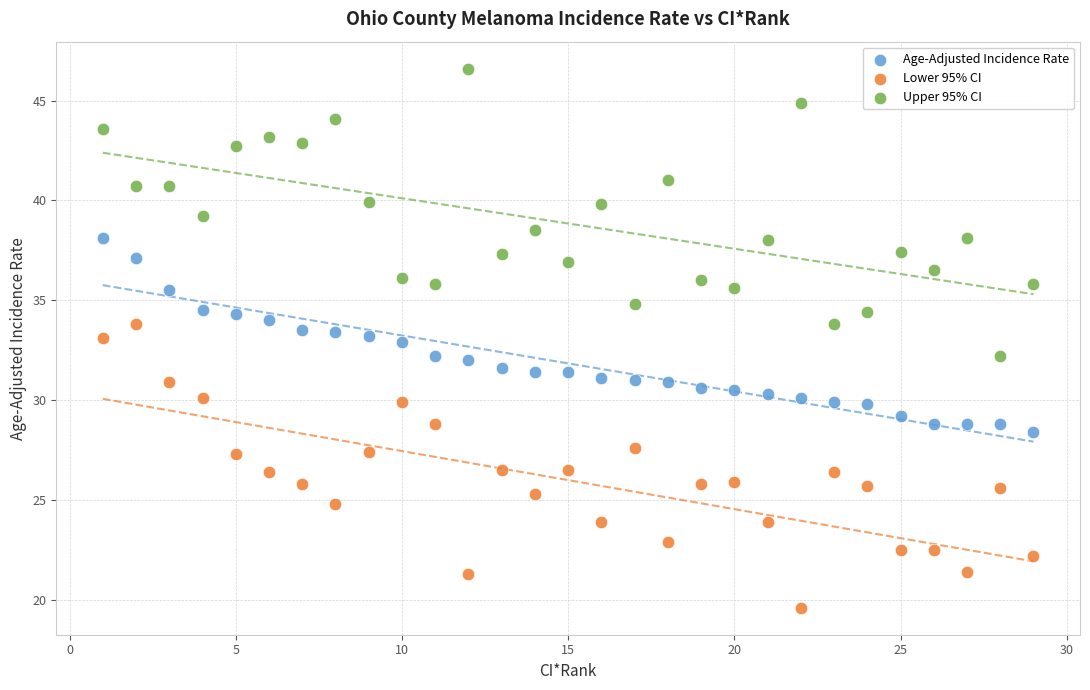

Which series contains the highest Y value?

Upper 95% CI